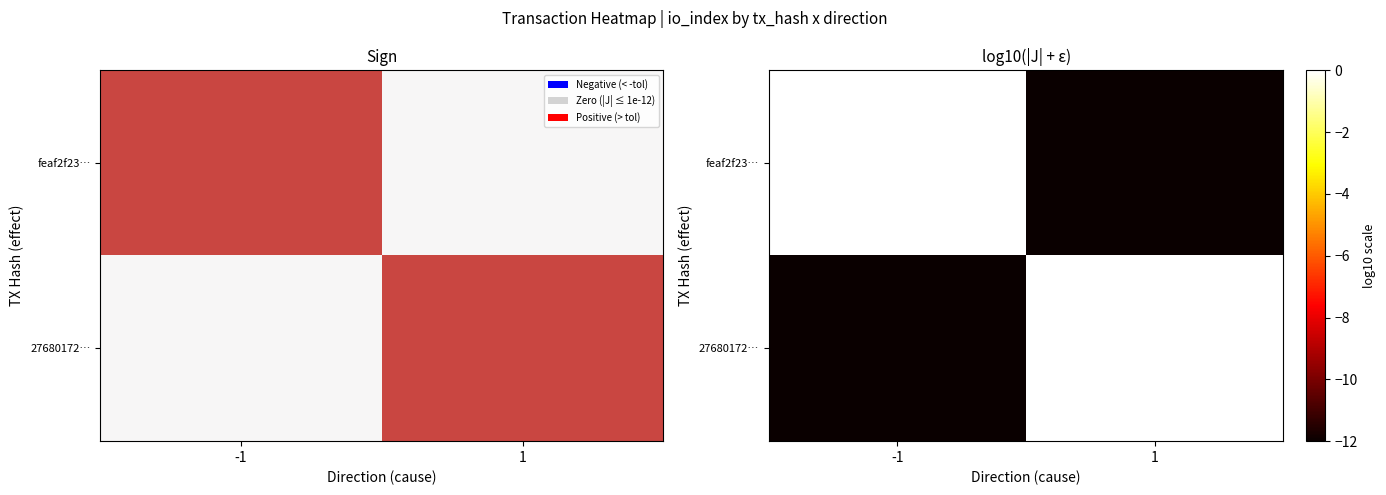

Where does the 27680172… series first go above 0?

1